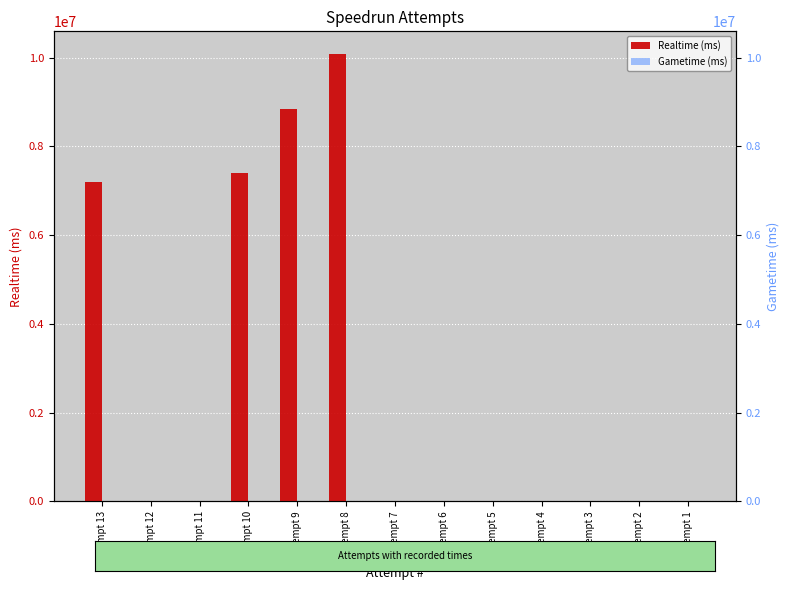

Reading left to right, transcribe all the data shown in this chart.

Realtime (ms): 7206139	0	0	7413031	8839584	10089705	0	0	0	0	0	0	0
Gametime (ms): 0	0	0	0	0	0	0	0	0	0	0	0	0